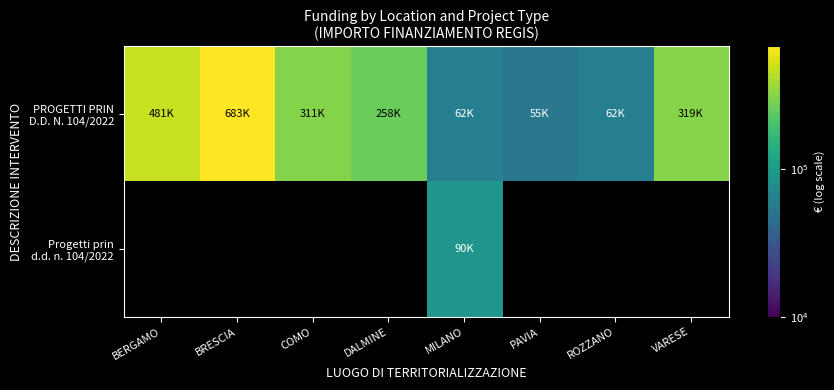

How many data points in PROGETTI PRIN D.D. N. 104/2022 are less than 311136?

4